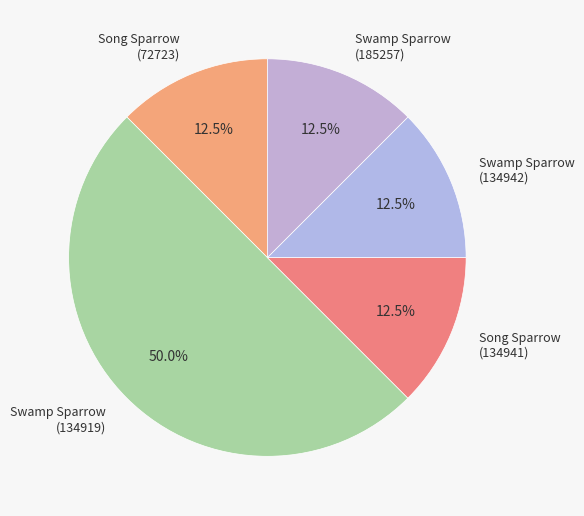

Does Song Sparrow (134941) represent more than half of the total?

No